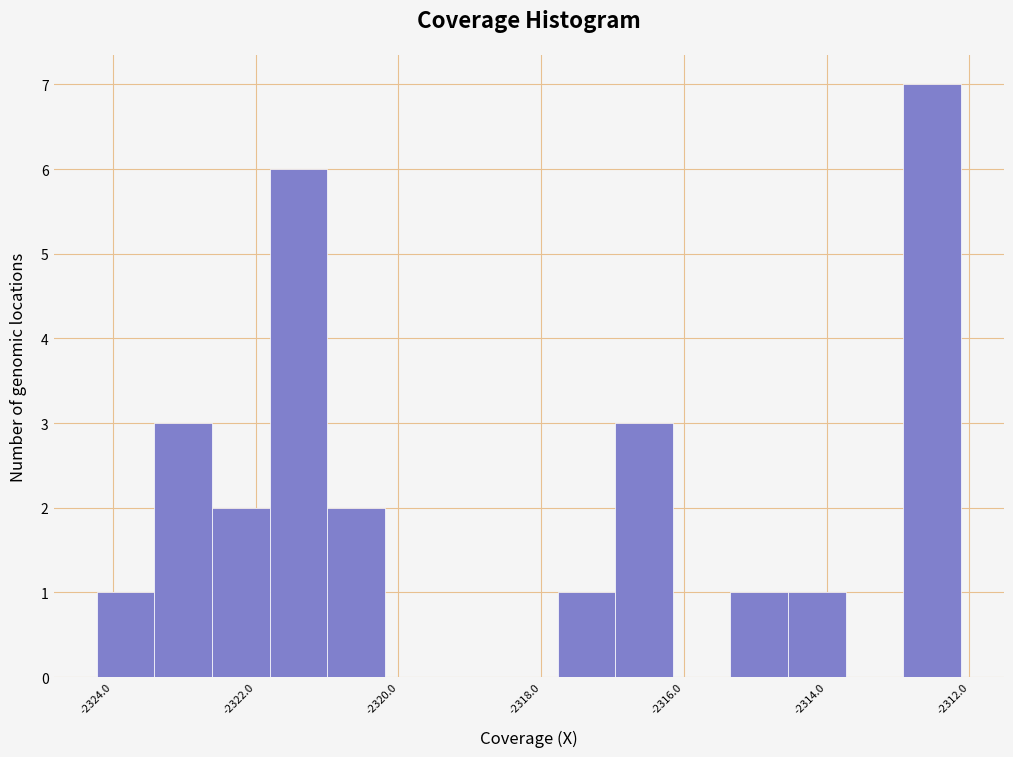

Reading left to right, list every bar in this chart as the range it spans on the x-axis followed by its height. Neither the bar edges nor the heights are printed on the chart, so give them approximately, as read against the axes.

-2324.2 to -2323.4: 1
-2323.4 to -2322.6: 3
-2322.6 to -2321.8: 2
-2321.8 to -2321.0: 6
-2321.0 to -2320.2: 2
-2320.2 to -2319.4: 0
-2319.4 to -2318.6: 0
-2318.6 to -2317.8: 0
-2317.8 to -2317.0: 1
-2317.0 to -2316.2: 3
-2316.2 to -2315.4: 0
-2315.4 to -2314.6: 1
-2314.6 to -2313.8: 1
-2313.8 to -2313.0: 0
-2313.0 to -2312.2: 7